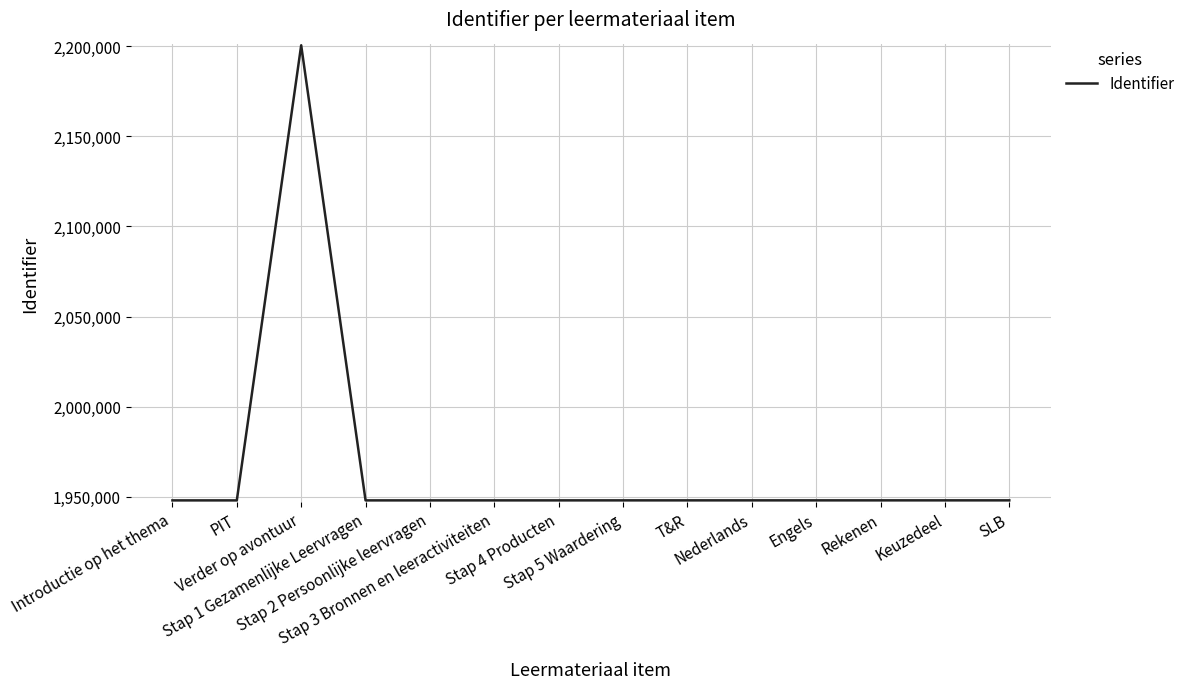

What is the smallest value displayed?

1947948